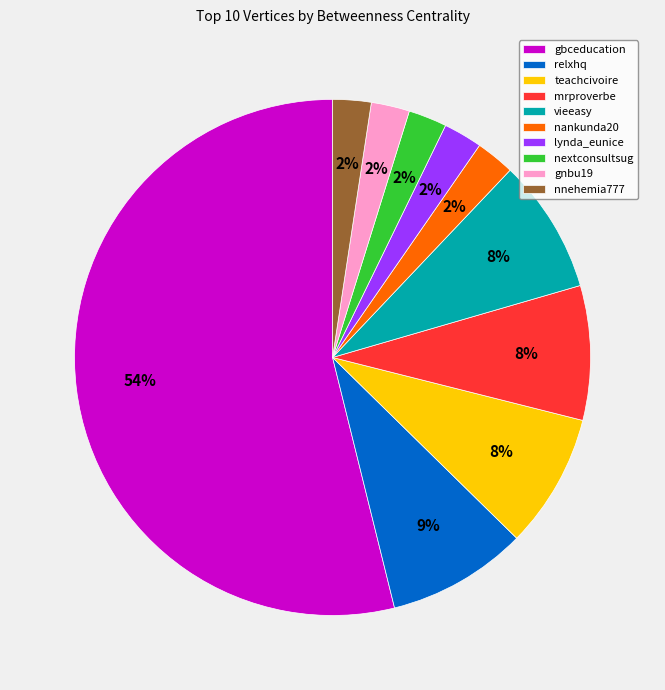

True or false: gnbu19 accounts for 2% of the total.

True